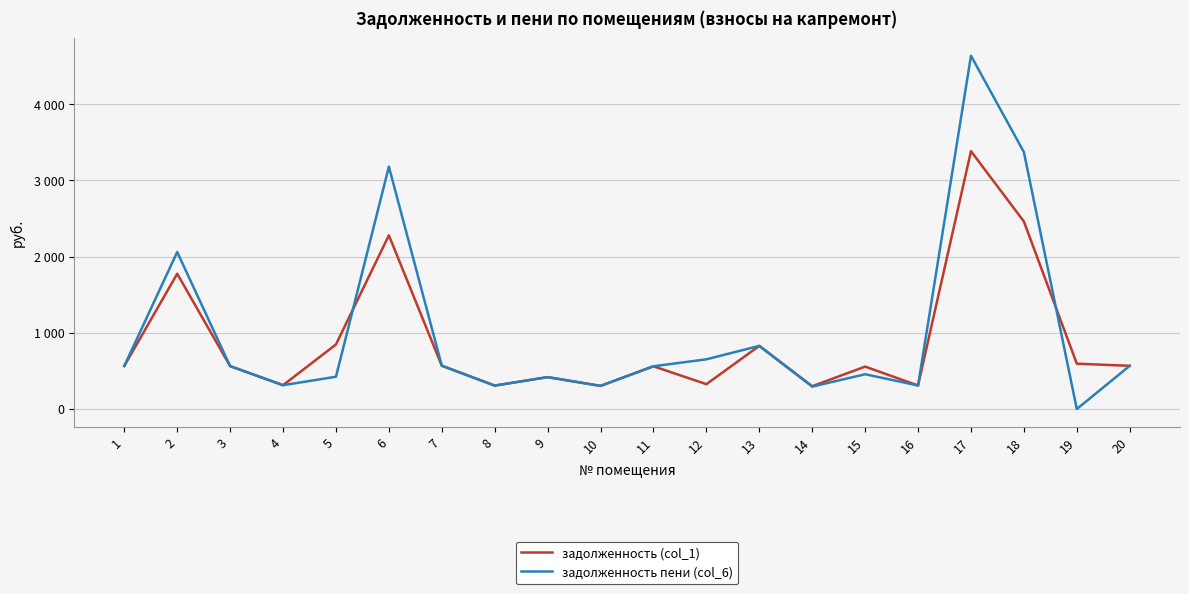

In задолженность (col_1), how many points are lower than both neighbors (excluding endpoints)?

6